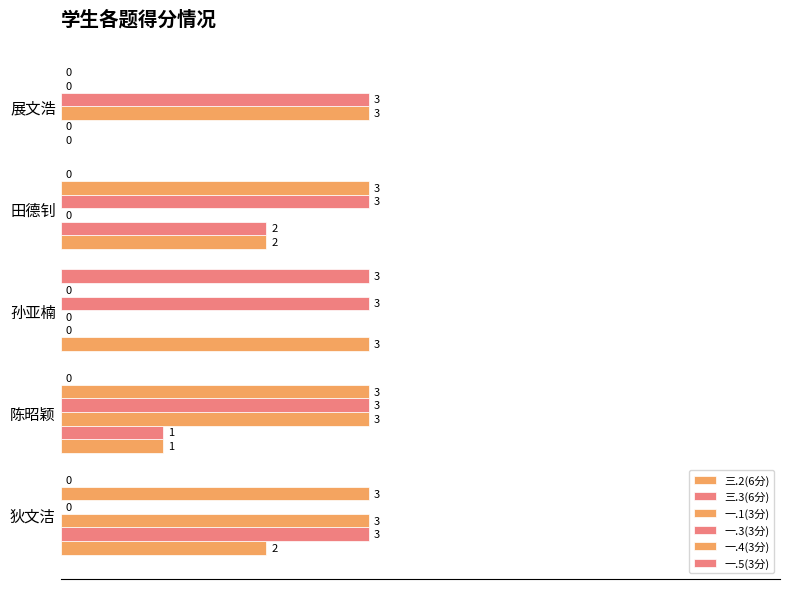

What is the greatest value displayed?

3